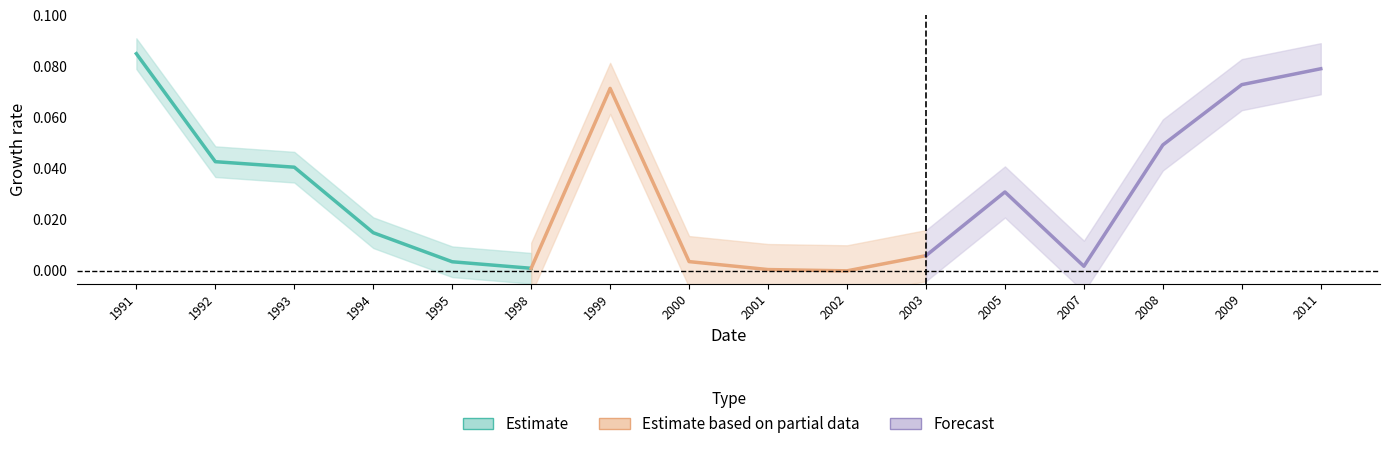

List the labels in order of value, largest first.

1991, 1992, 1993, 1994, 1995, 1998